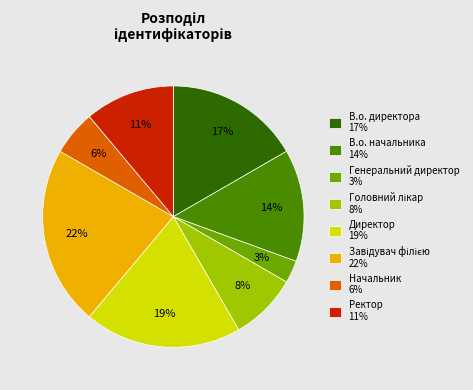

To the nearest percent, what percentage of the pie is Ректор?

11%